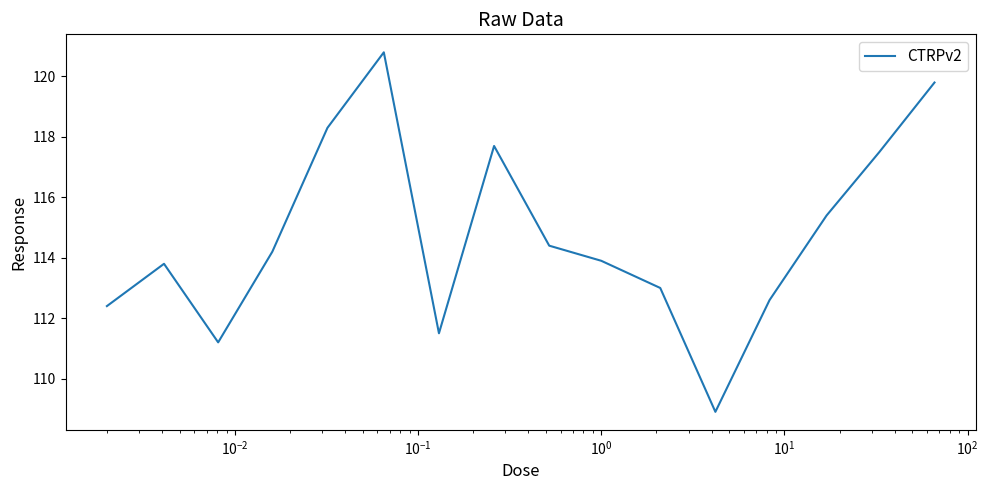

What is the smallest value displayed?

108.9